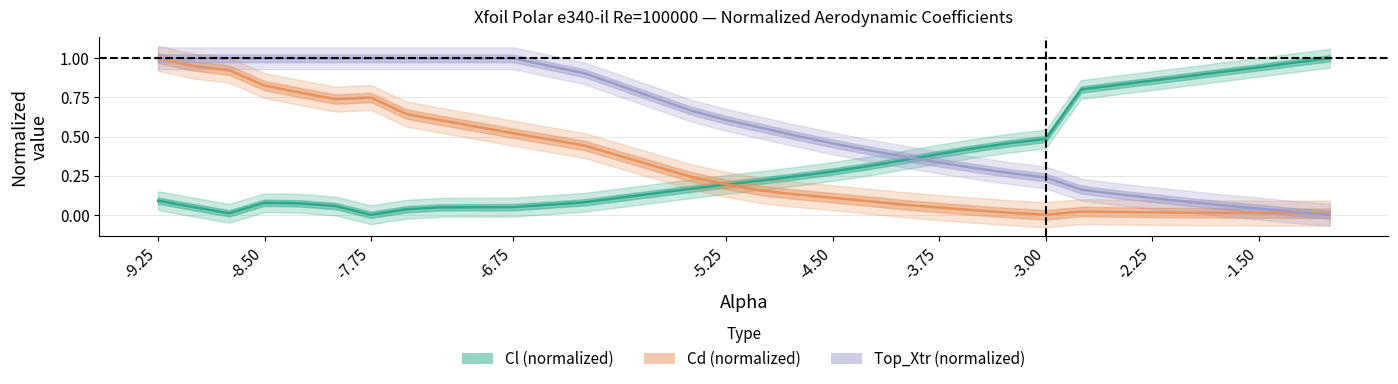

What is the difference between the second highest and minimum values in the Top_Xtr (normalized) series?

1.0